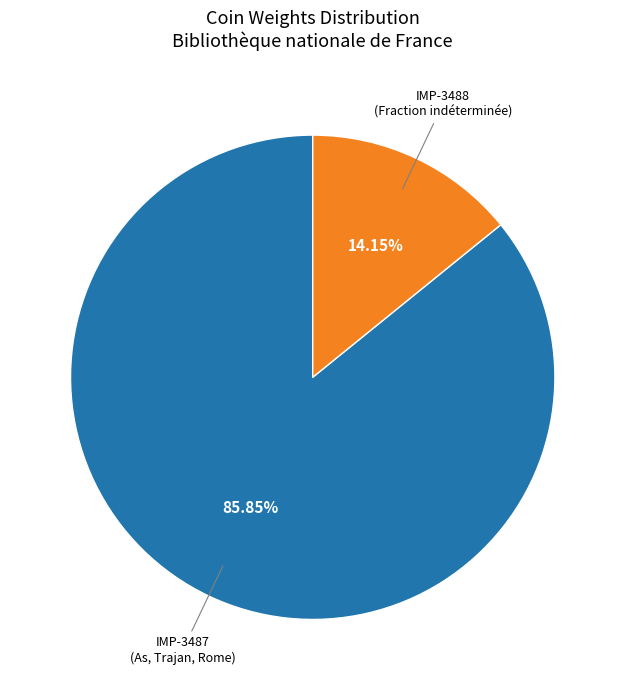

What is the ratio of the value at IMP-3487 (As, Trajan, Rome) to the value at IMP-3488 (Fraction indéterminée)?

6.1